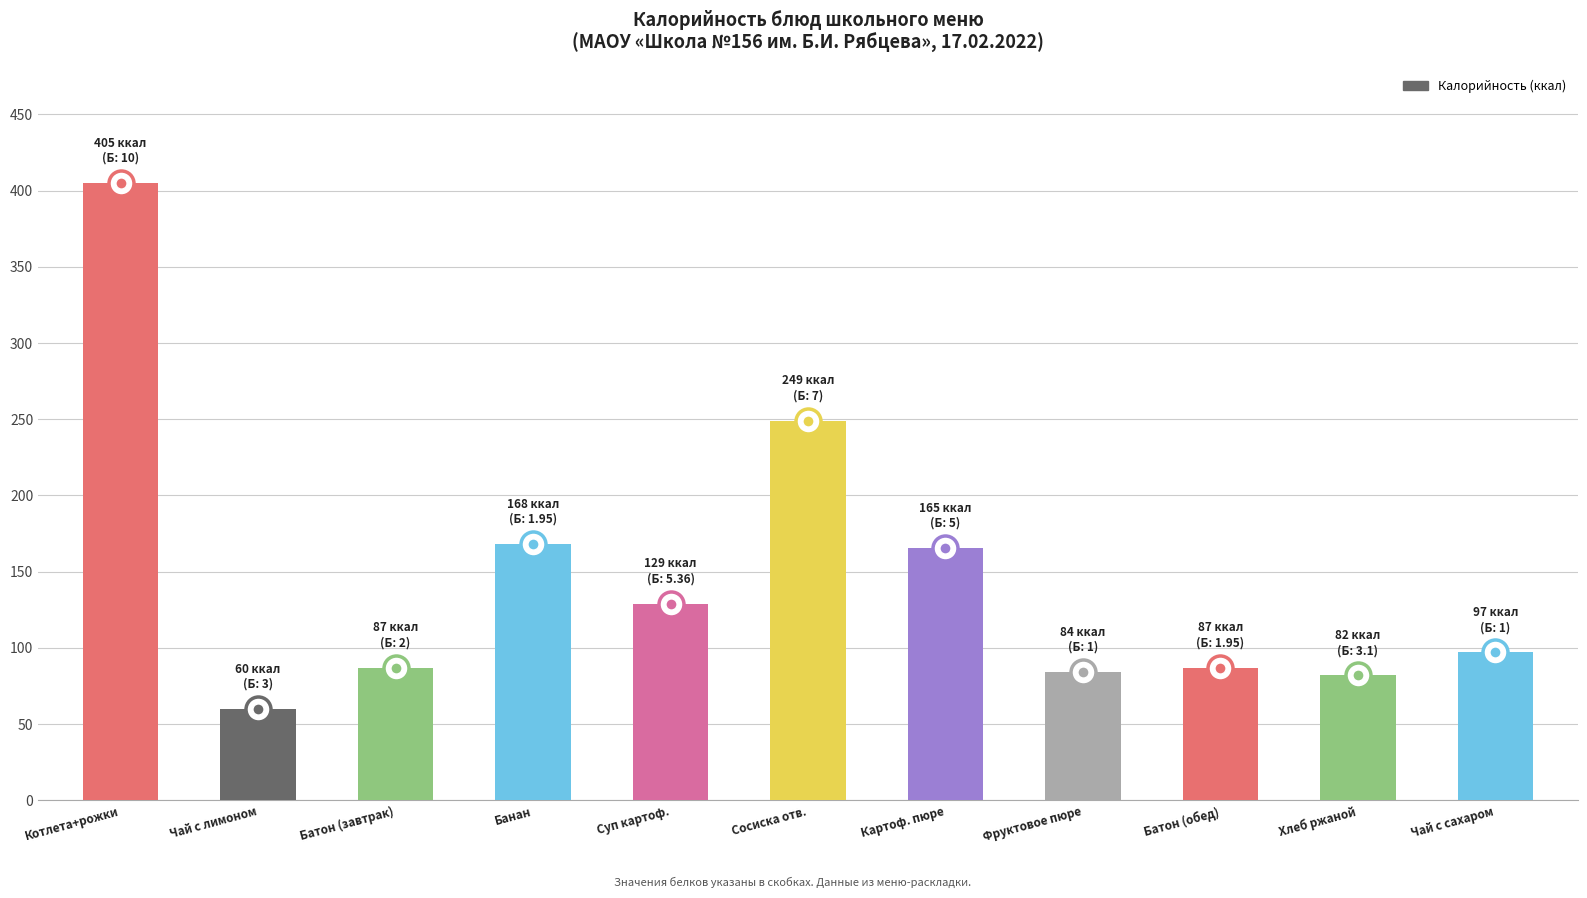

What is the difference between the values at Котлета+рожки and Сосиска отв.?

156.0